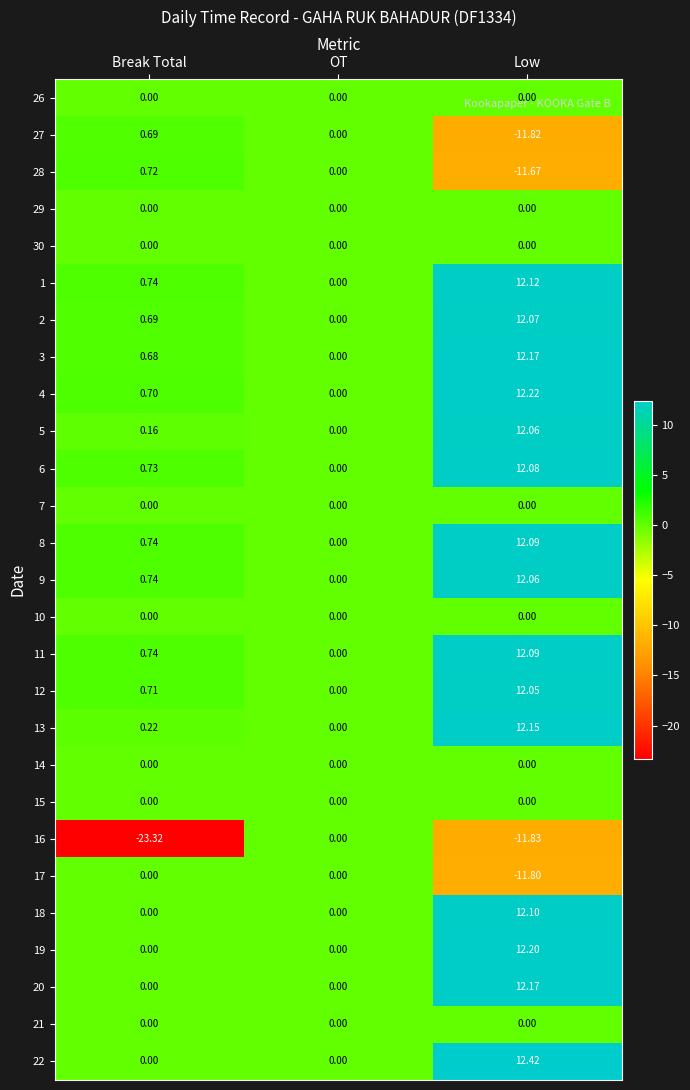

How many categories are shown in the chart?

3